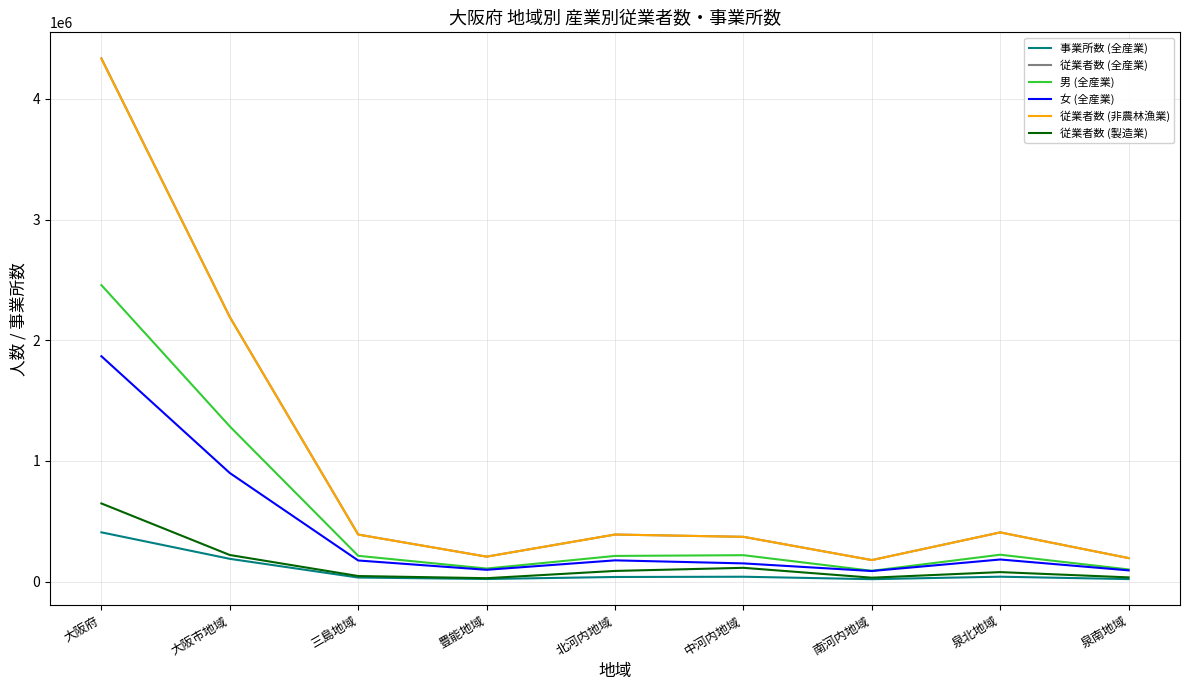

What is the difference between the highest and lowest values at 北河内地域?

351683